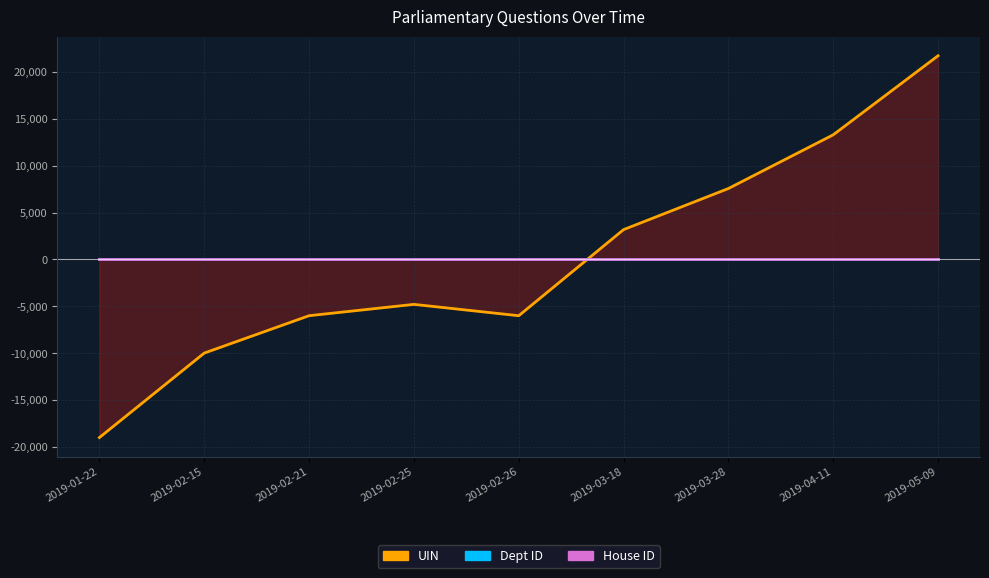

At which category does the chart reach its peak across all series?

2019-05-09